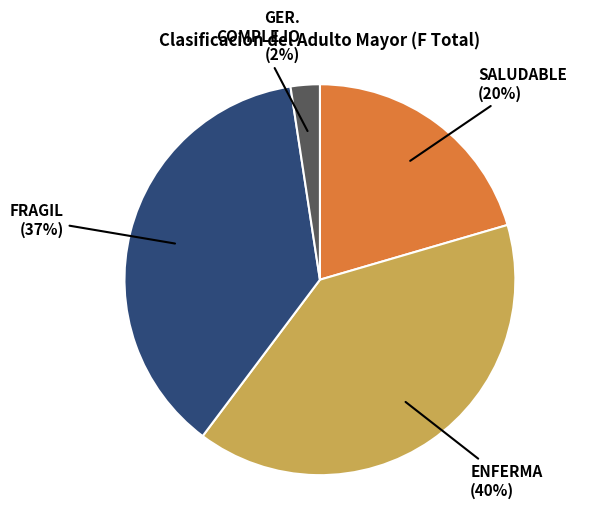

To the nearest percent, what is the average slice percentage?

25%